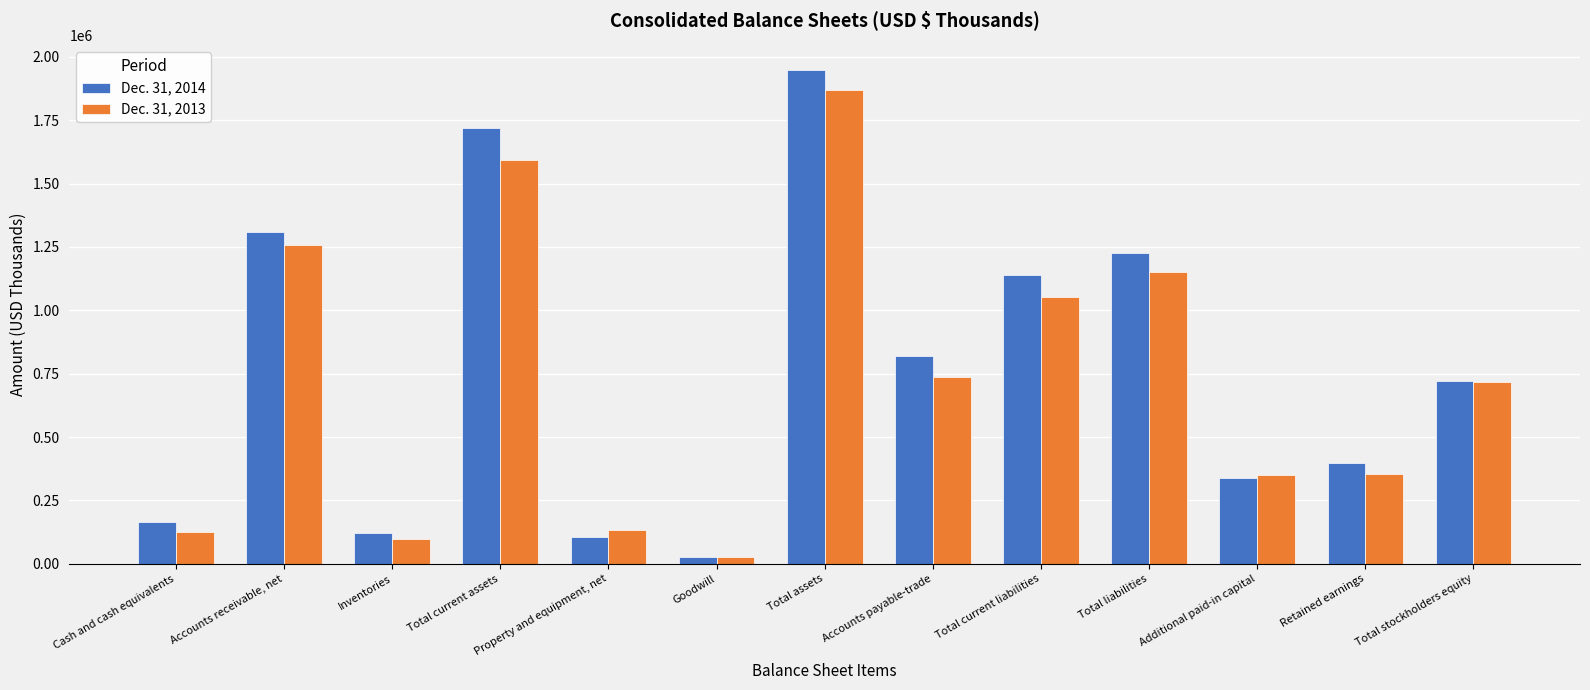

List the series in order of their peak value, lowest first.

Dec. 31, 2013, Dec. 31, 2014